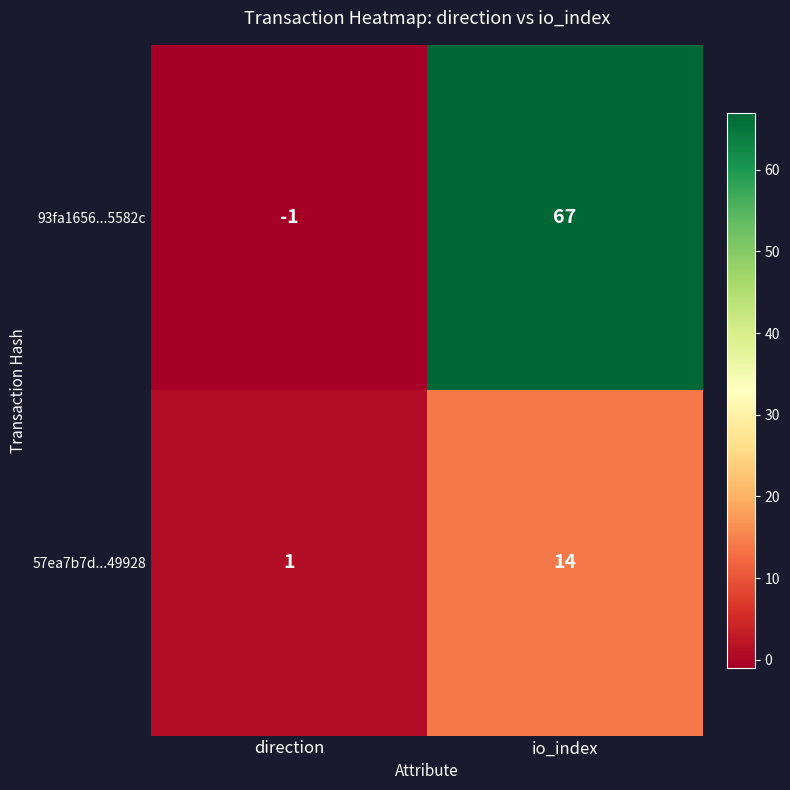

Which label corresponds to the smallest value in the chart?

direction